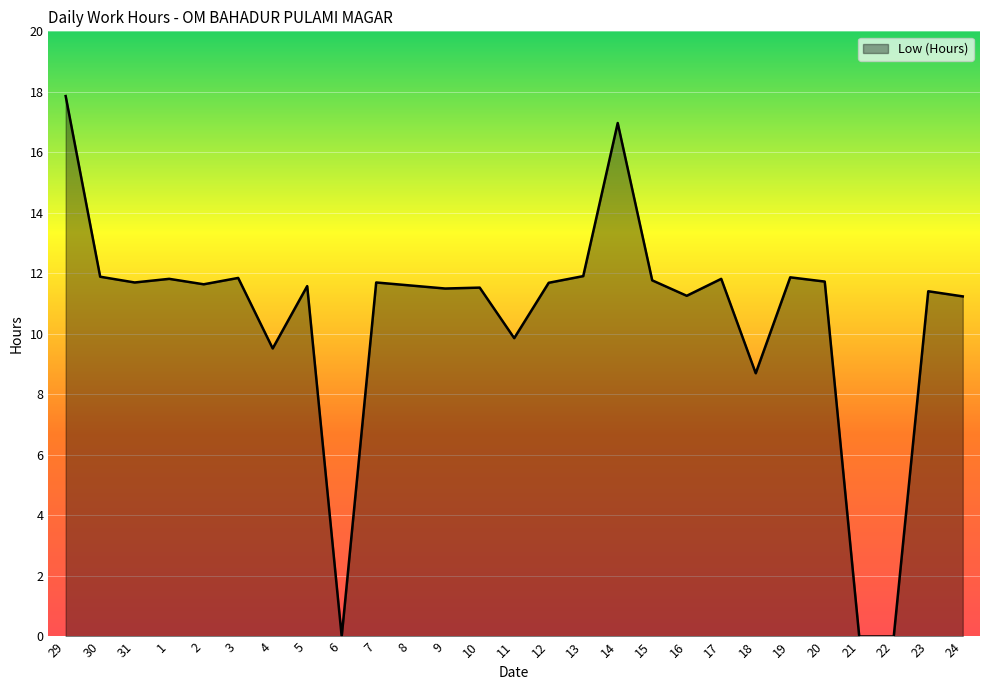

What is the maximum value shown in the chart?

17.9